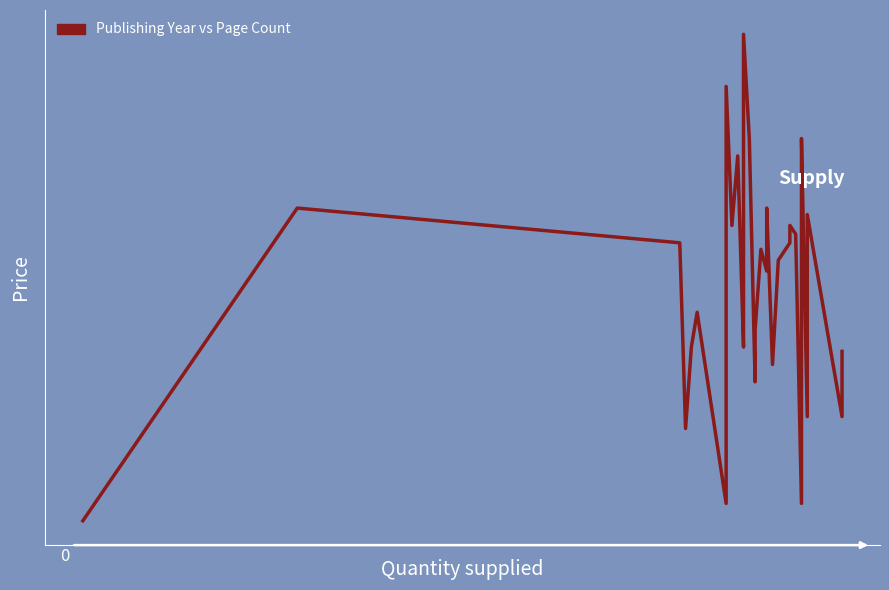

What is the difference between the maximum and second lowest values?

432